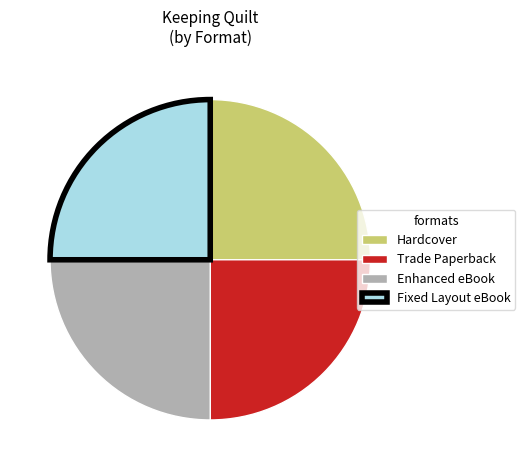

Count the number of slices in the pie.

4